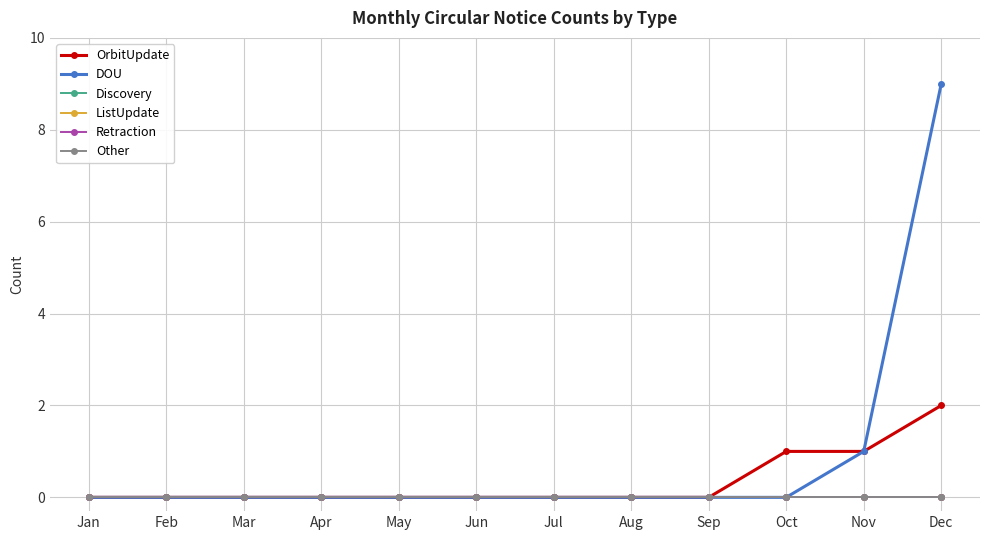

Does the chart have visible grid lines?

Yes